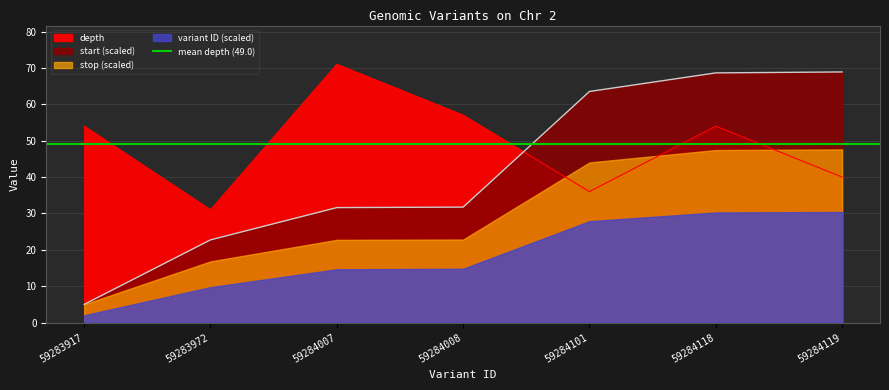

What is the sum of the start values at 59284119 and 59284008?

100.6